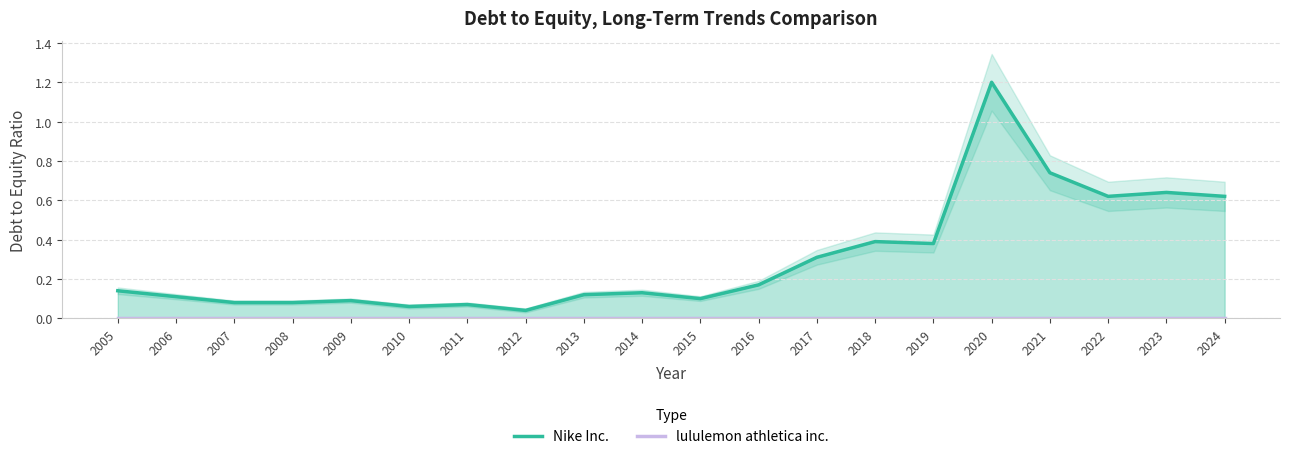

Reading left to right, list all the values displayed in this chart.

Nike Inc.: 2005=0.1	2006=0.1	2007=0.1	2008=0.1	2009=0.1	2010=0.1	2011=0.1	2012=0.0	2013=0.1	2014=0.1	2015=0.1	2016=0.2	2017=0.3	2018=0.4	2019=0.4	2020=1.2	2021=0.7	2022=0.6	2023=0.6	2024=0.6
lululemon athletica inc.: 2005=0.0	2006=0.0	2007=0.0	2008=0.0	2009=0.0	2010=0.0	2011=0.0	2012=0.0	2013=0.0	2014=0.0	2015=0.0	2016=0.0	2017=0.0	2018=0.0	2019=0.0	2020=0.0	2021=0.0	2022=0.0	2023=0.0	2024=0.0